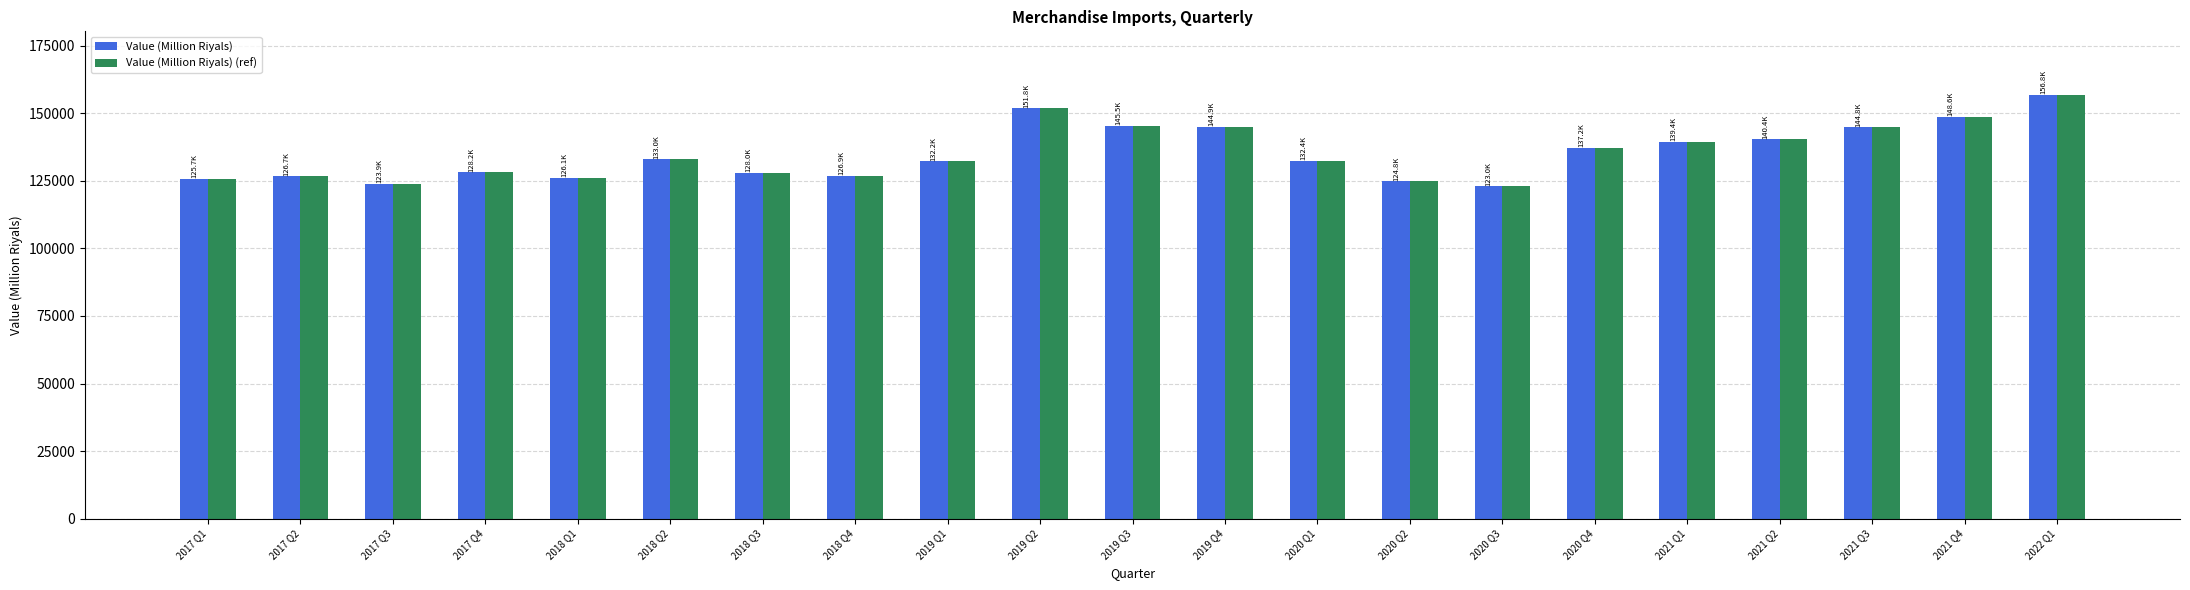

What is the maximum value shown in the chart?

156775.4